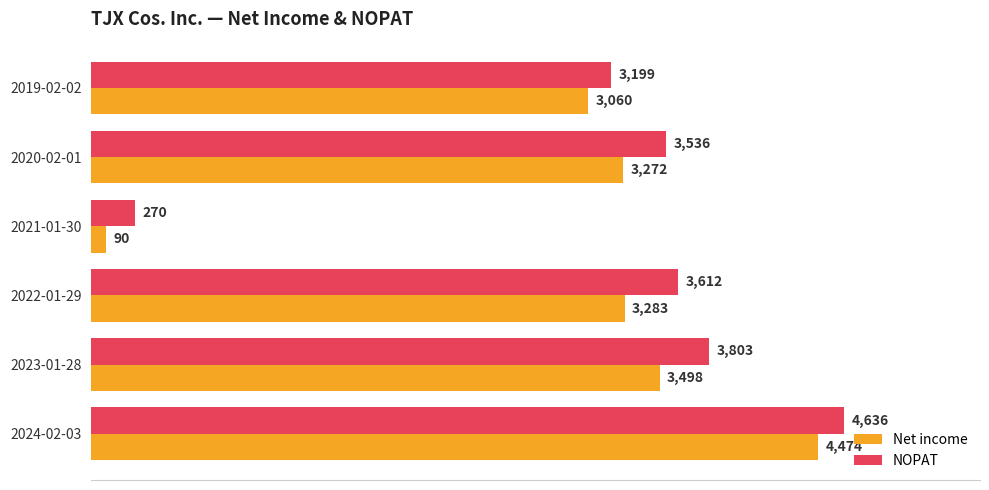

What is the average value of the Net income series?

2946